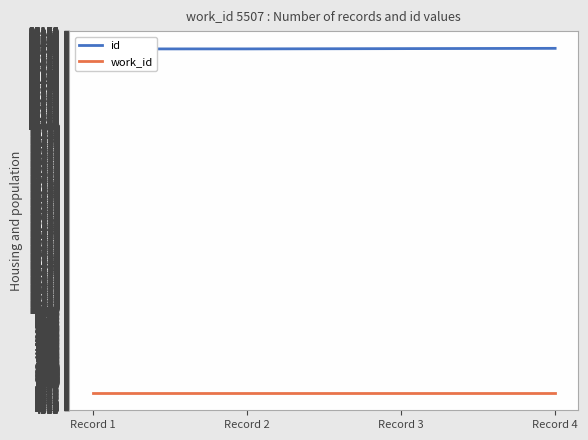

List the series in order of their peak value, lowest first.

work_id, id